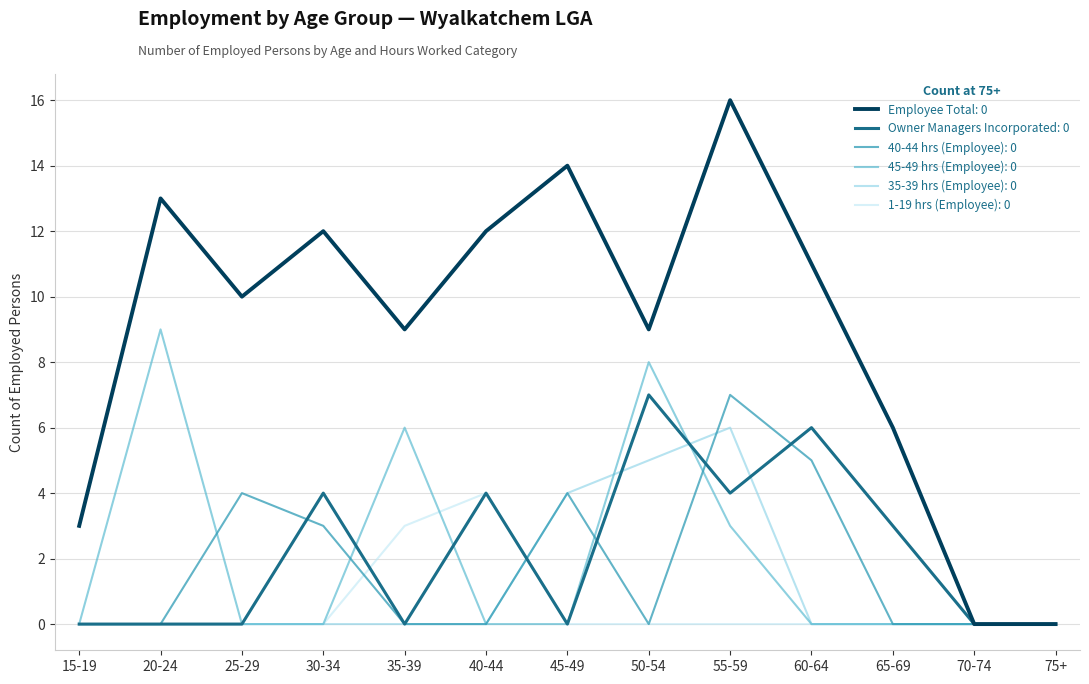

What is the total value across all series at 35-39?

18